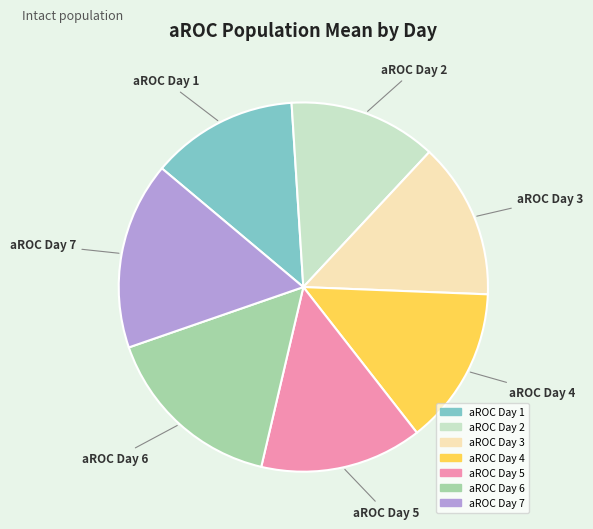

True or false: aROC Day 5 accounts for 3% of the total.

False